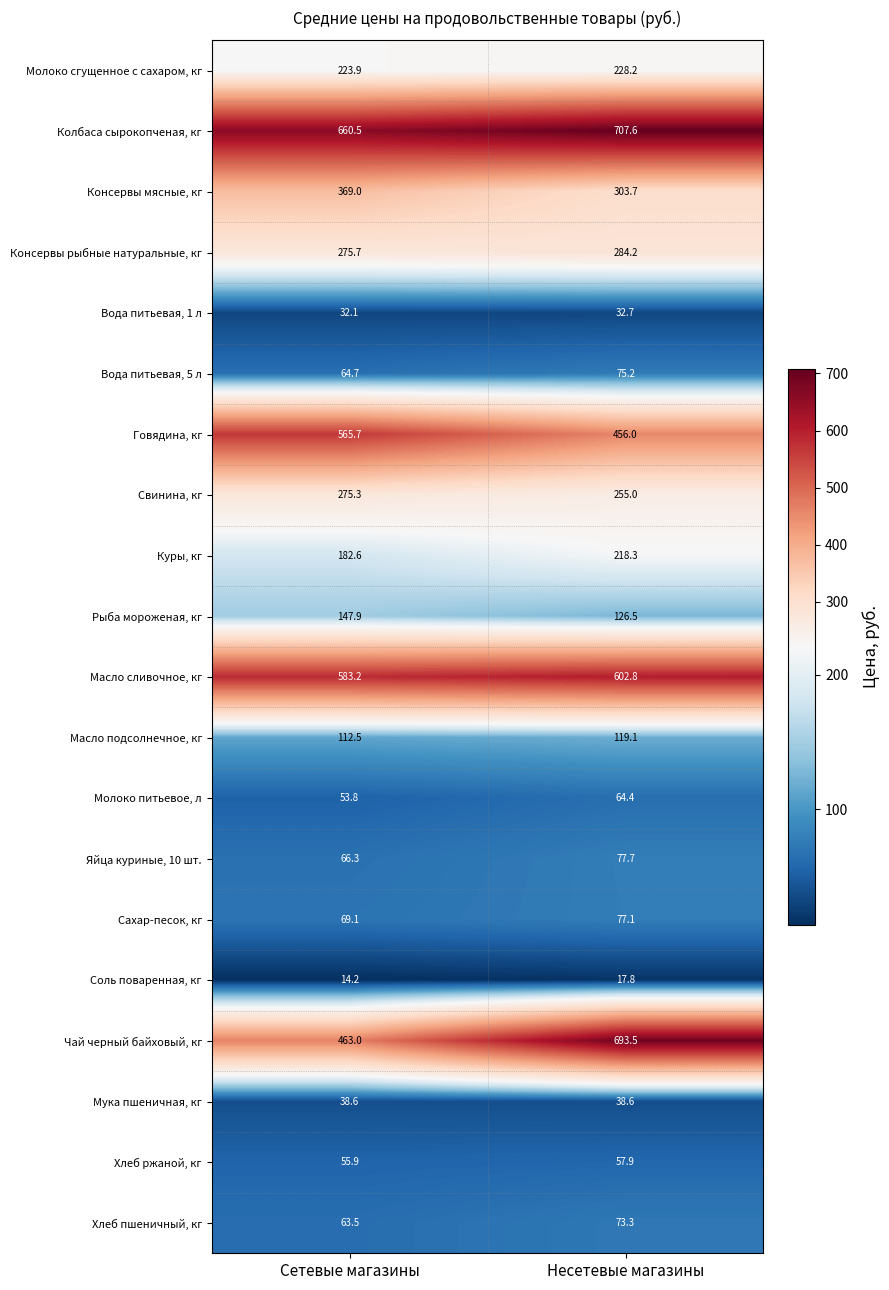

At how many categories does at least one series exceed 597?

2